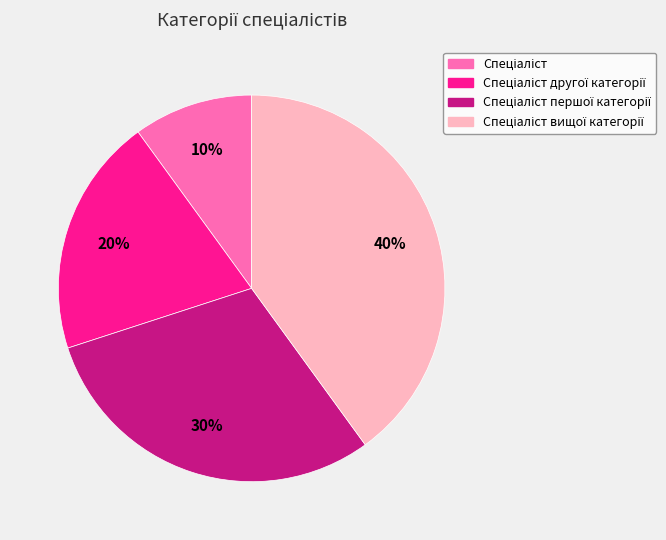

Does any single category account for the majority?

No